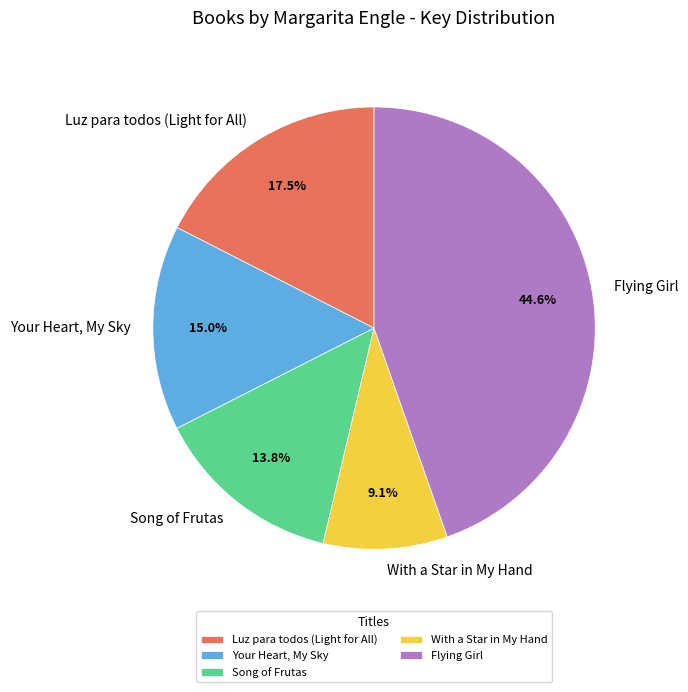

Which category has the smallest portion of the pie?

With a Star in My Hand